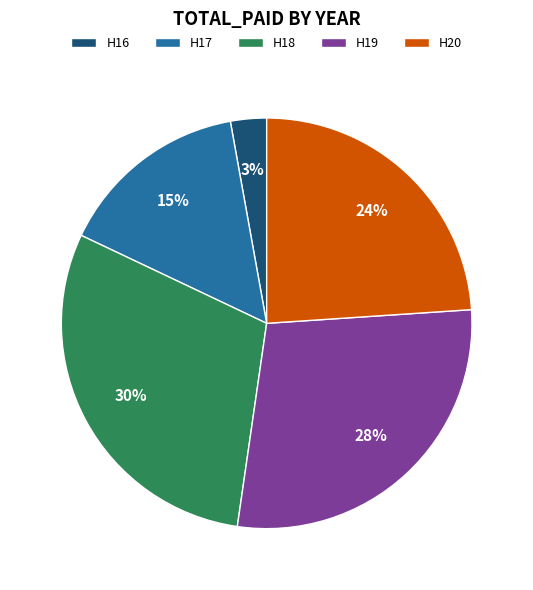

Is it true that H18 is 41% of the pie?

False